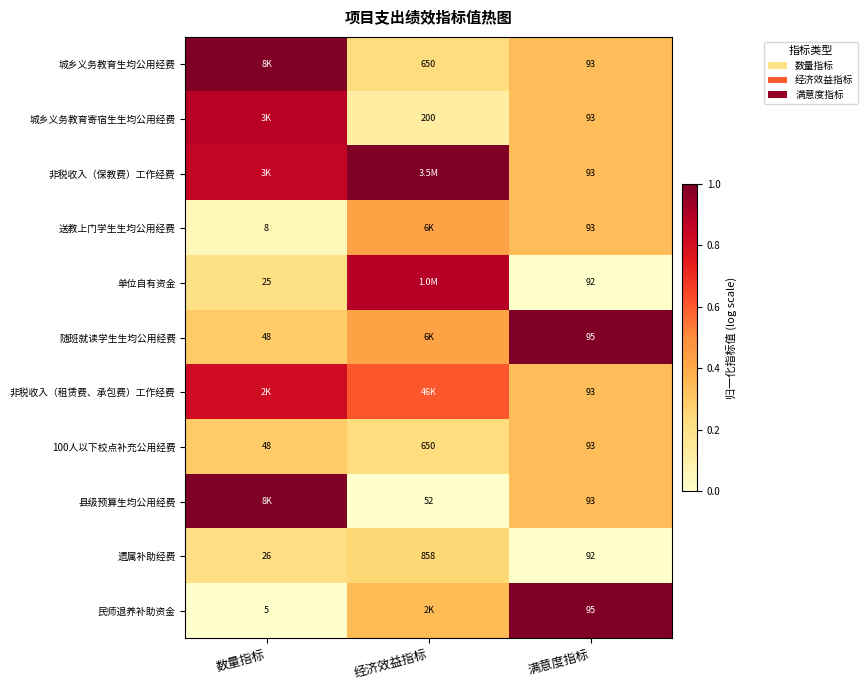

Is it true that 城乡义务教育生均公用经费 equals 0.1 at 满意度指标?

False